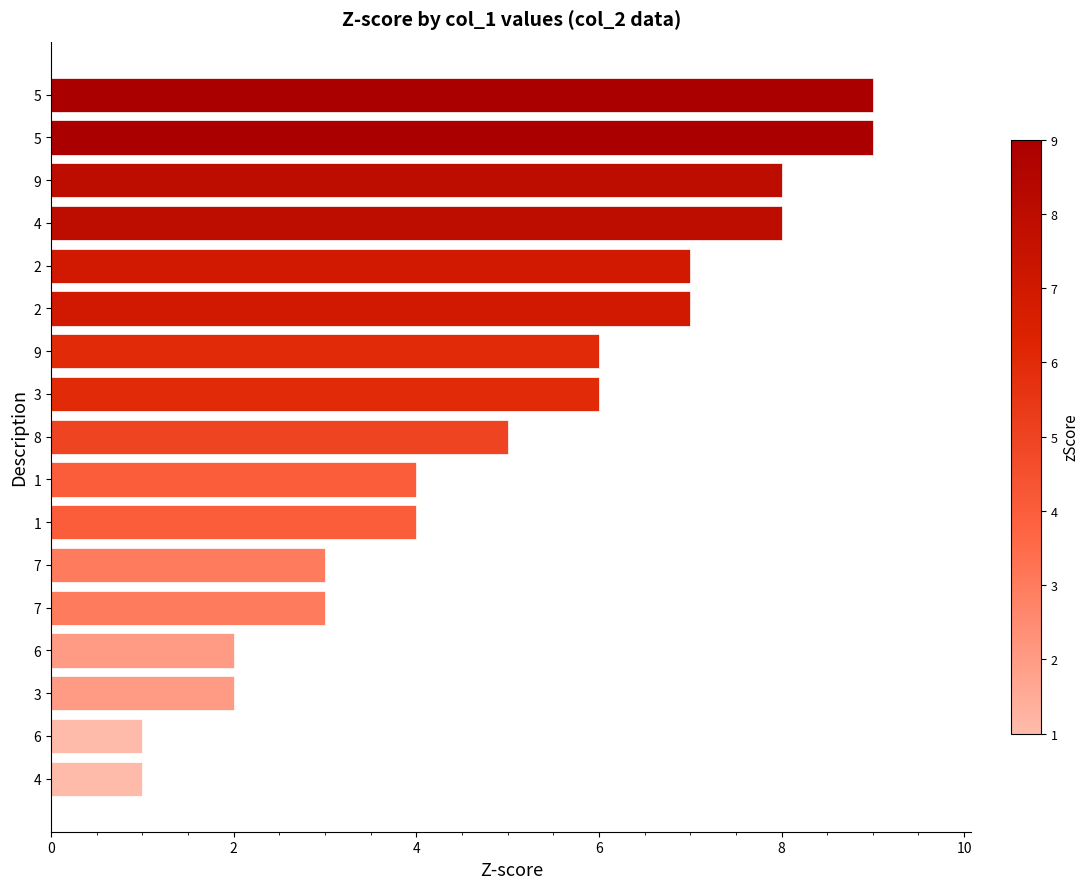

How many bars are there in total?

17